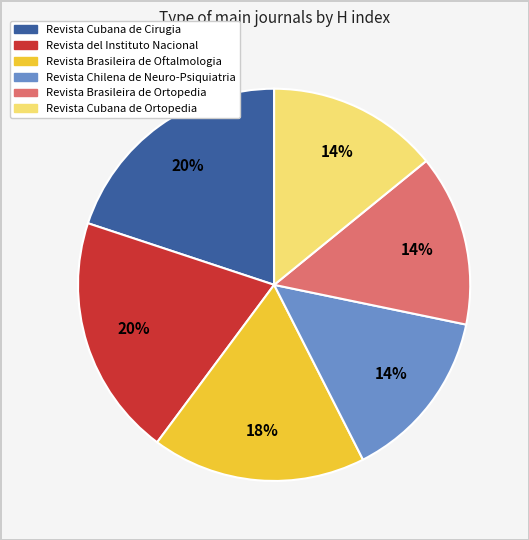

Does Revista Cubana de Ortopedia account for over 50% of the chart?

No